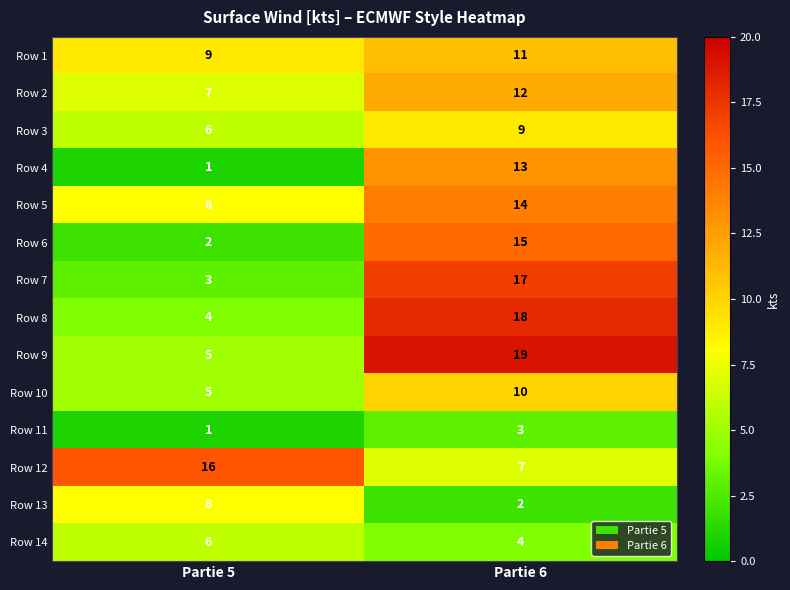

The Row 5 series shows 7 at Partie 6. True or false?

False